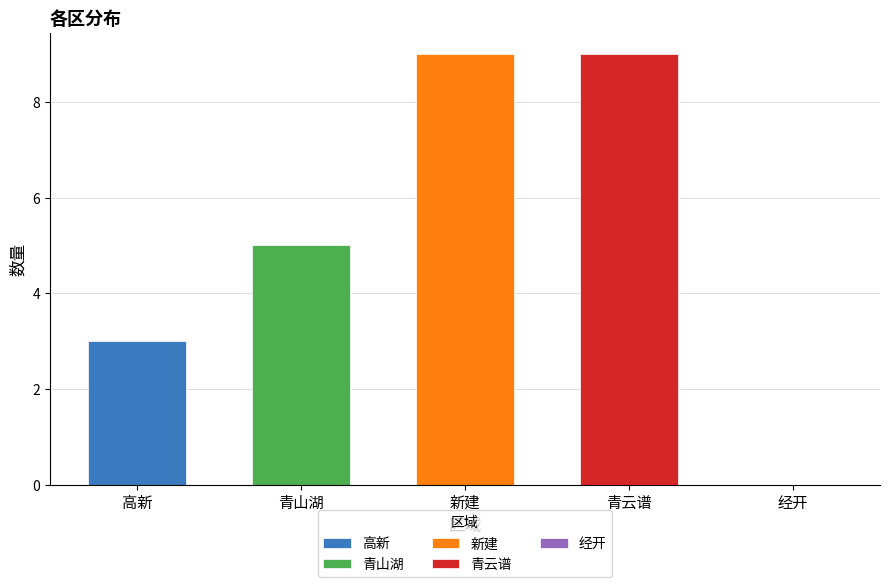

What is the difference between the values at 新建 and 高新?

6